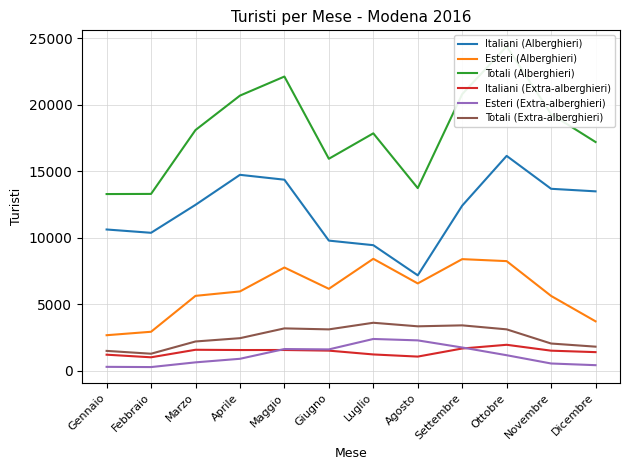

Which label corresponds to the smallest value in the chart?

Febbraio